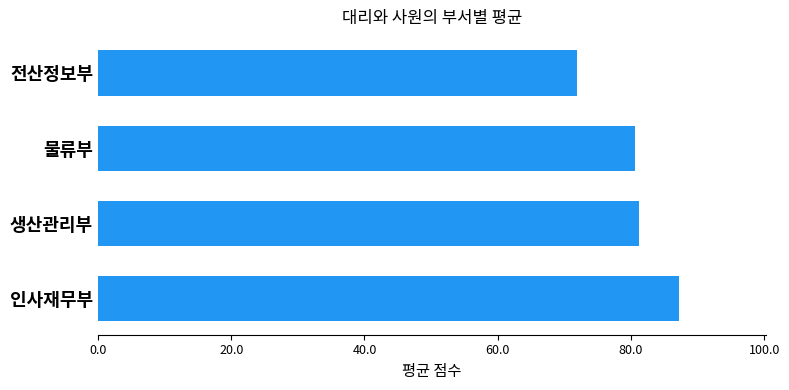

How many series are shown in this chart?

1